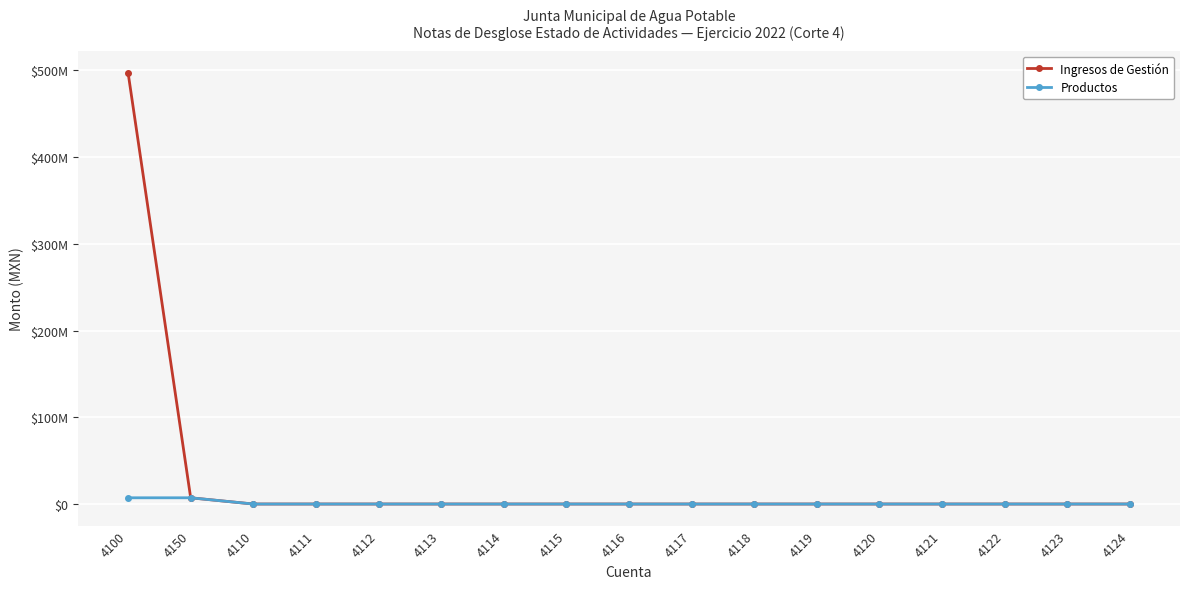

Reading right to left, extract all data points from this chart.

Ingresos de Gestión: 0.0	0.0	0.0	0.0	0.0	0.0	0.0	0.0	0.0	0.0	0.0	0.0	0.0	0.0	0.0	7188820.5	497534036.2
Productos: 0.0	0.0	0.0	0.0	0.0	0.0	0.0	0.0	0.0	0.0	0.0	0.0	0.0	0.0	0.0	7188820.5	7188820.5